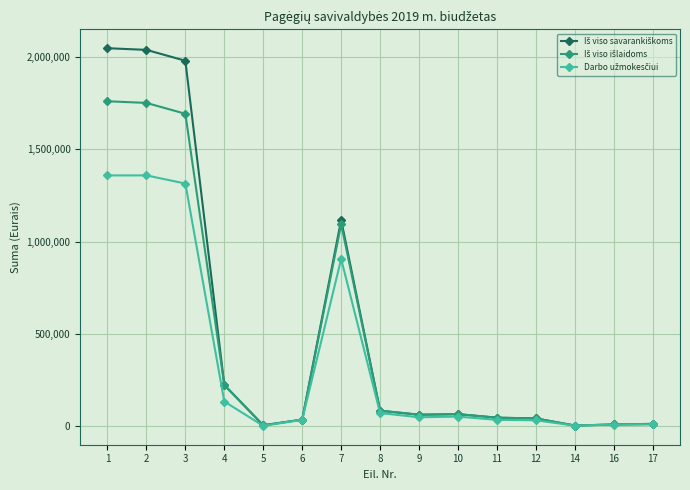

What is the maximum value shown in the chart?

2049281